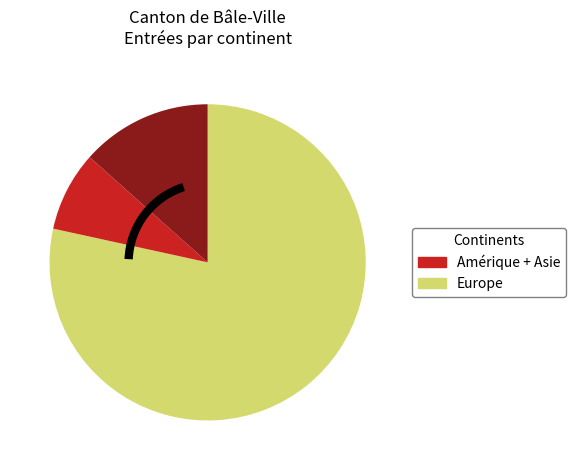

Is there any slice that represents more than half of the pie?

Yes